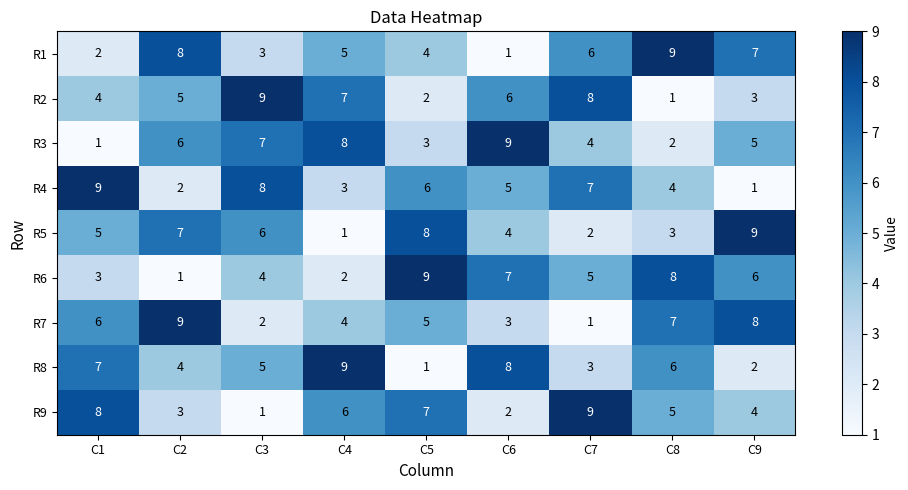

Is the value of R4 at C4 greater than the value of R6 at C9?

No